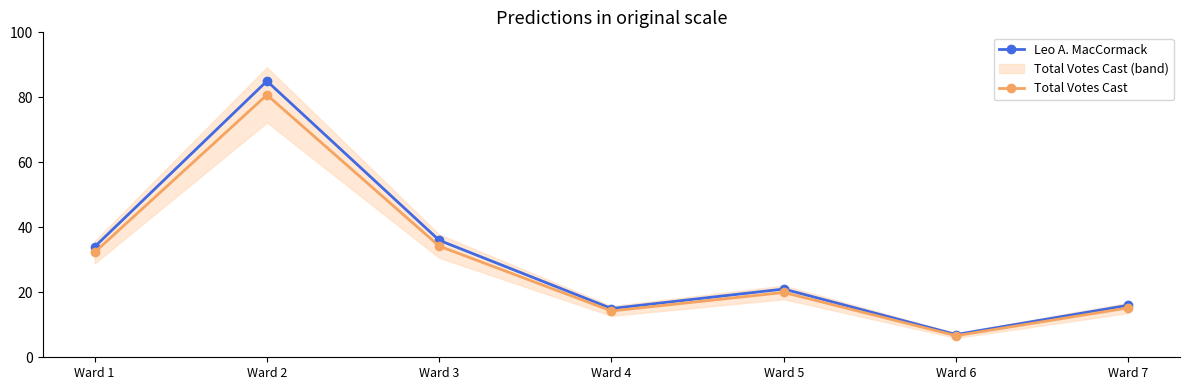

The value of Leo A. MacCormack at Ward 4 is 9.6. True or false?

False